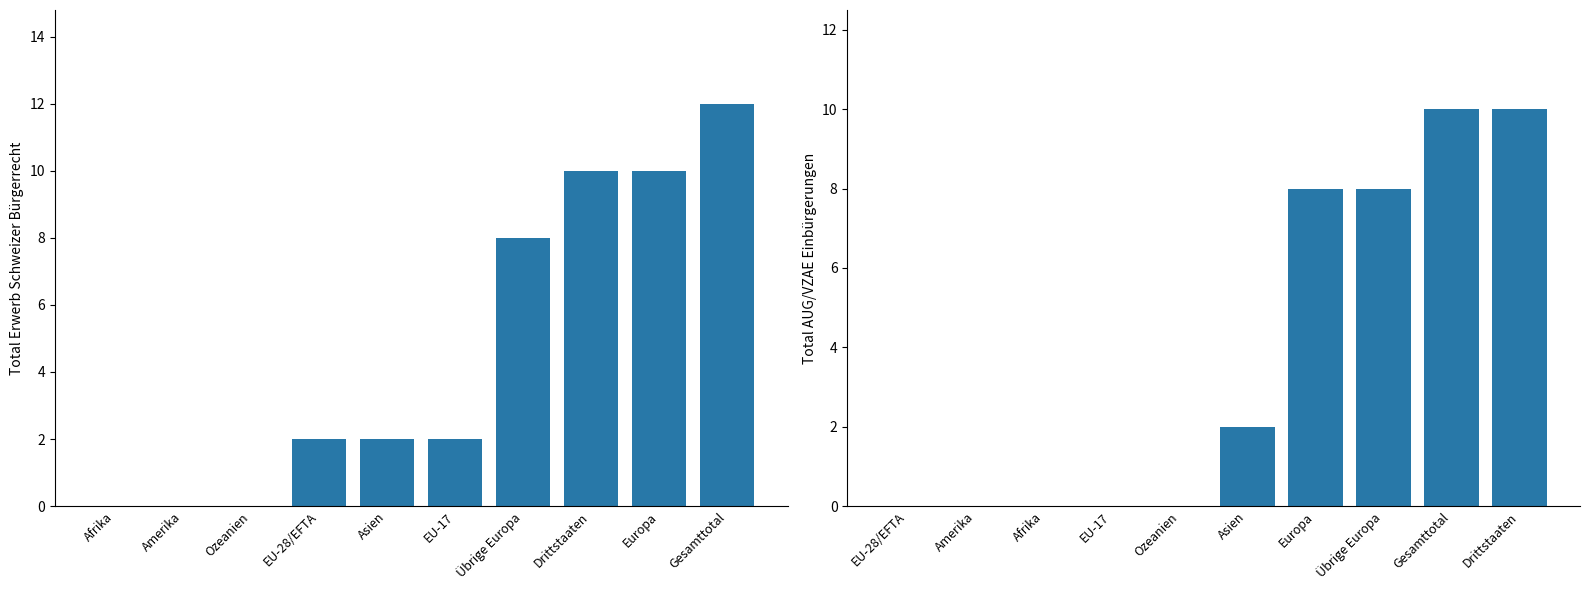

How many values in the Total Erwerb series are below 2?

3